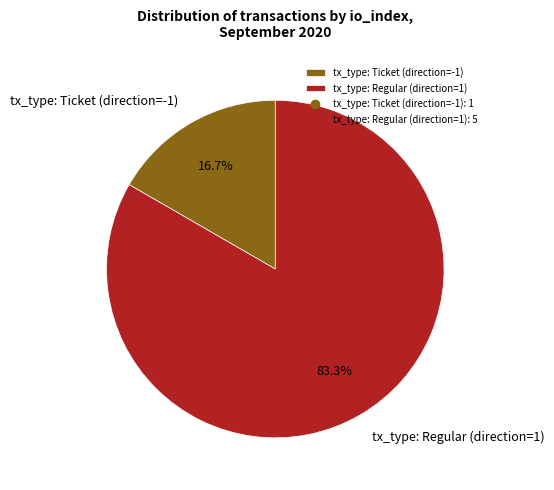

How many slices are in this pie chart?

2